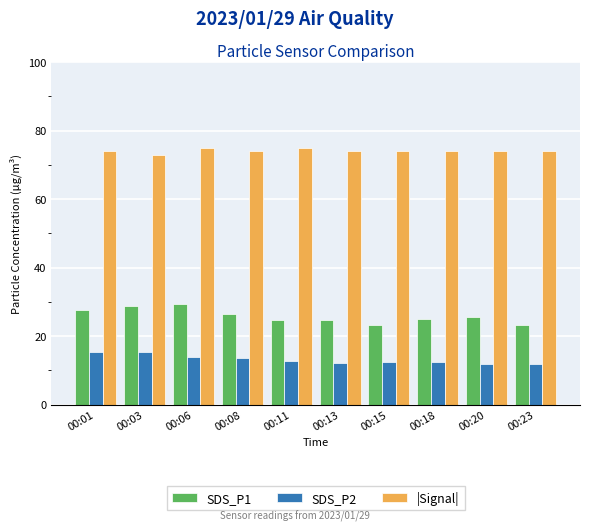

What is the difference between the highest and lowest values at 00:03?

57.8